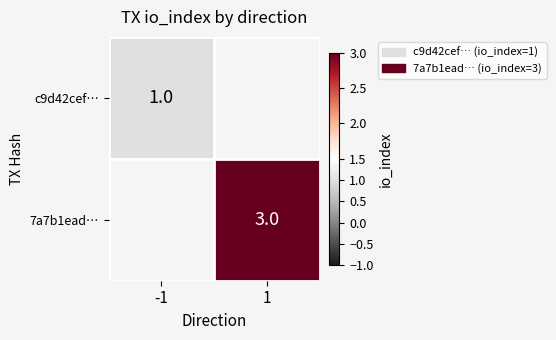

The c9d42cef… series shows 1 at -1. True or false?

True